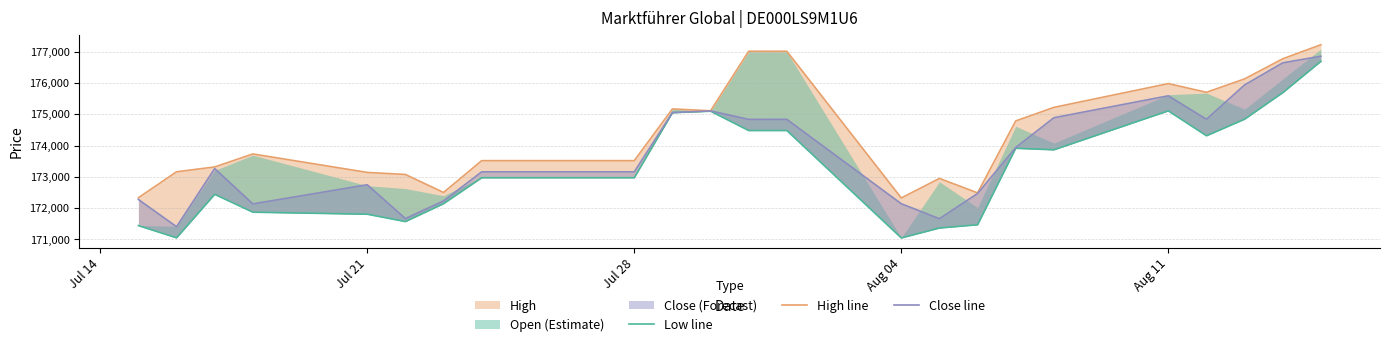

What is the smallest value displayed?

171048